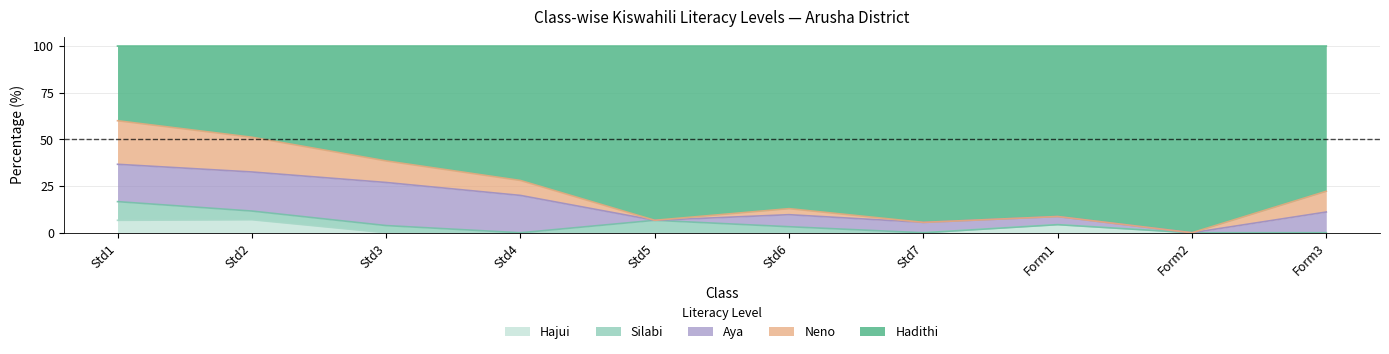

Reading left to right, transcribe all the data shown in this chart.

Hadithi: Std1=40.0	Std2=48.8	Std3=61.5	Std4=72.0	Std5=93.3	Std6=87.1	Std7=94.4	Form1=91.3	Form2=100.0	Form3=77.8
Neno: Std1=23.3	Std2=18.6	Std3=11.5	Std4=8.0	Std5=0.0	Std6=3.2	Std7=0.0	Form1=0.0	Form2=0.0	Form3=11.1
Aya: Std1=20.0	Std2=20.9	Std3=23.1	Std4=20.0	Std5=0.0	Std6=6.5	Std7=5.6	Form1=4.3	Form2=0.0	Form3=11.1
Silabi: Std1=10.0	Std2=4.7	Std3=3.9	Std4=0.0	Std5=6.7	Std6=3.2	Std7=0.0	Form1=0.0	Form2=0.0	Form3=0.0
Hajui: Std1=6.7	Std2=7.0	Std3=0.0	Std4=0.0	Std5=0.0	Std6=0.0	Std7=0.0	Form1=4.3	Form2=0.0	Form3=0.0